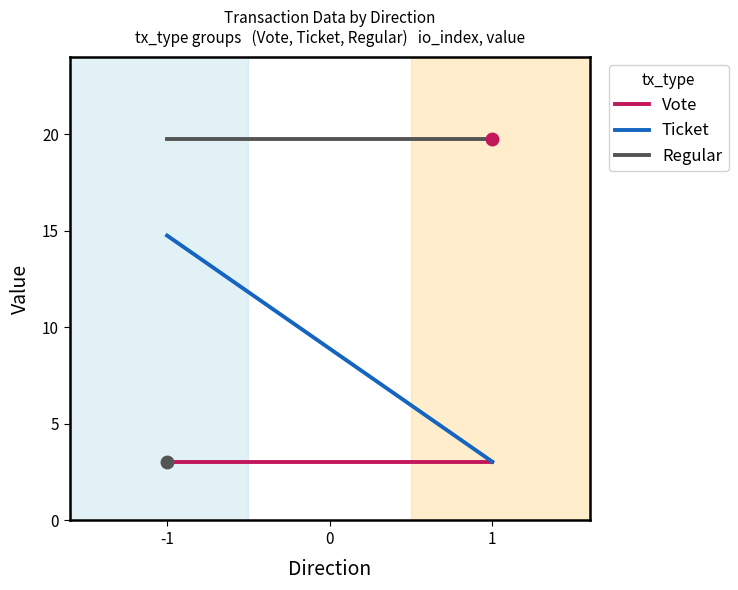

True or false: Vote has a value of 1.9 at -1.

False